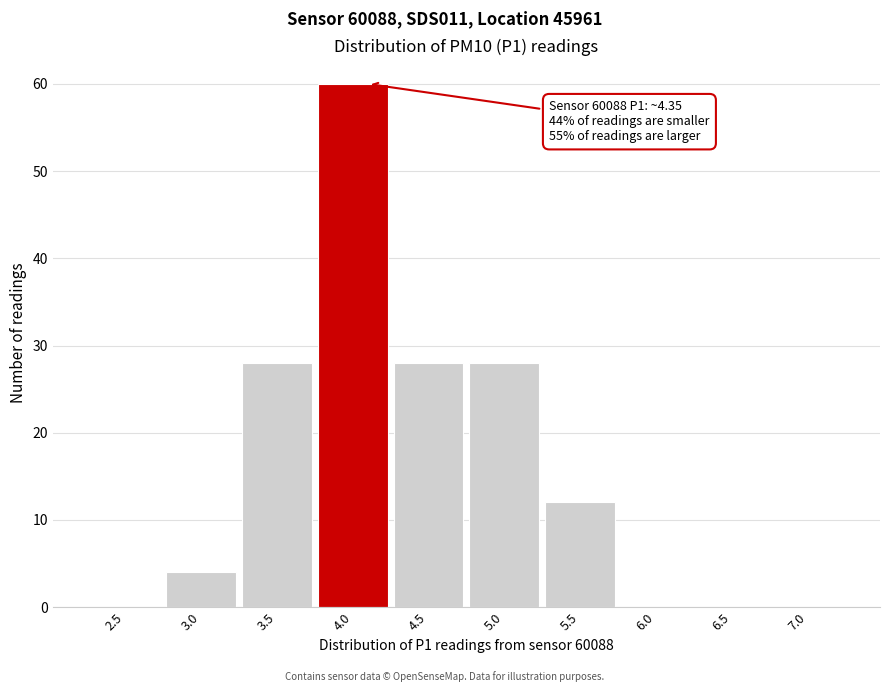

Reading left to right, list all the values displayed in this chart.

2.5=0	3.0=4	3.5=28	4.0=60	4.5=28	5.0=28	5.5=12	6.0=0	6.5=0	7.0=0